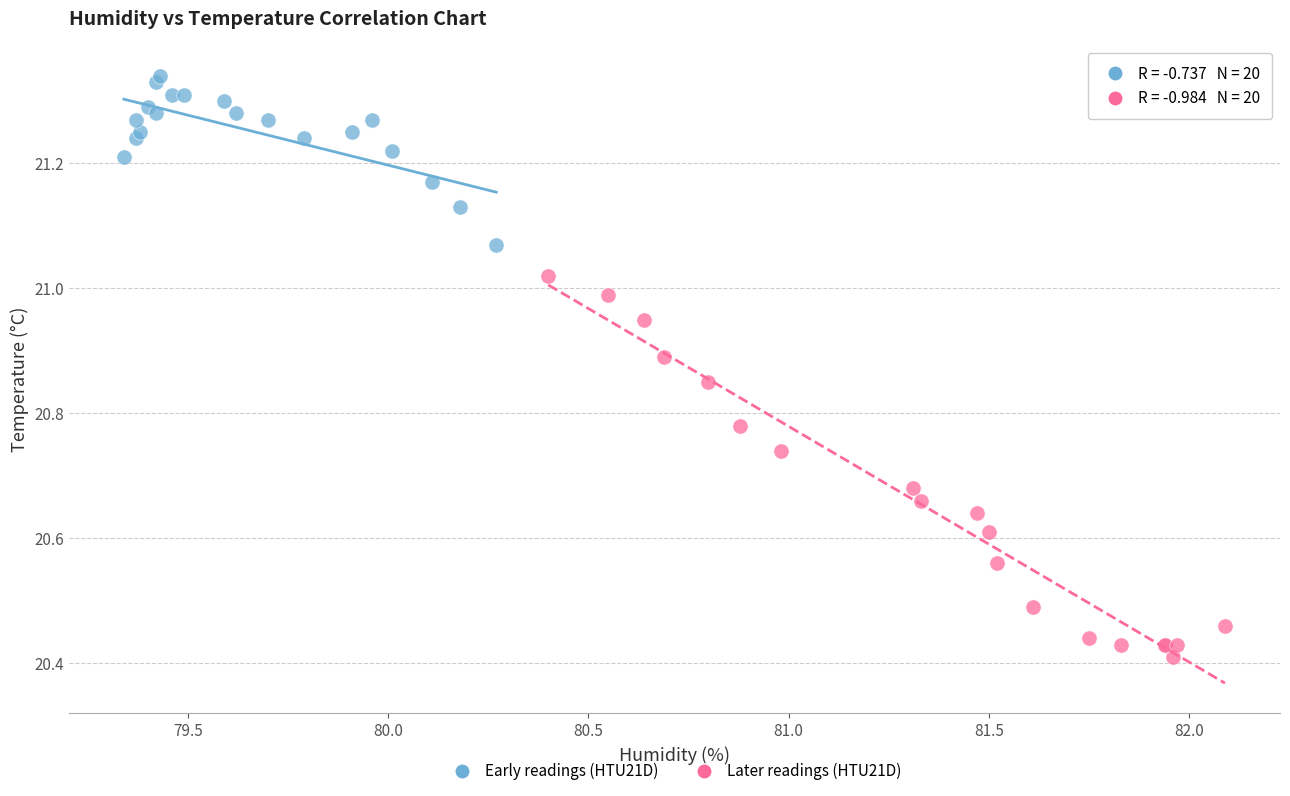

What are all the series names shown in the legend?

Early readings (HTU21D), Later readings (HTU21D)